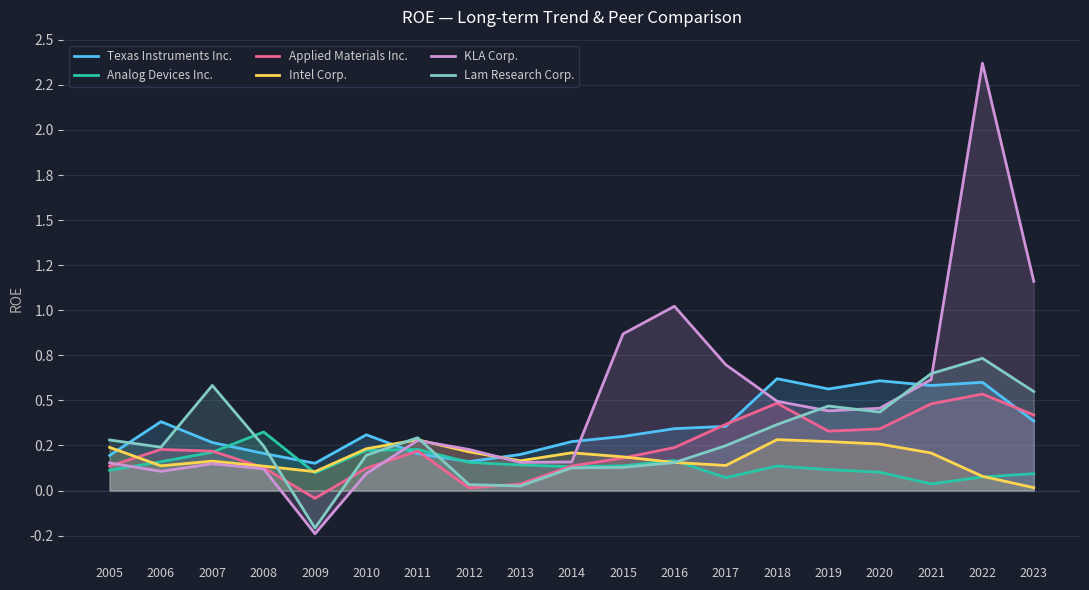

Which series has the largest total across all categories?

KLA Corp.